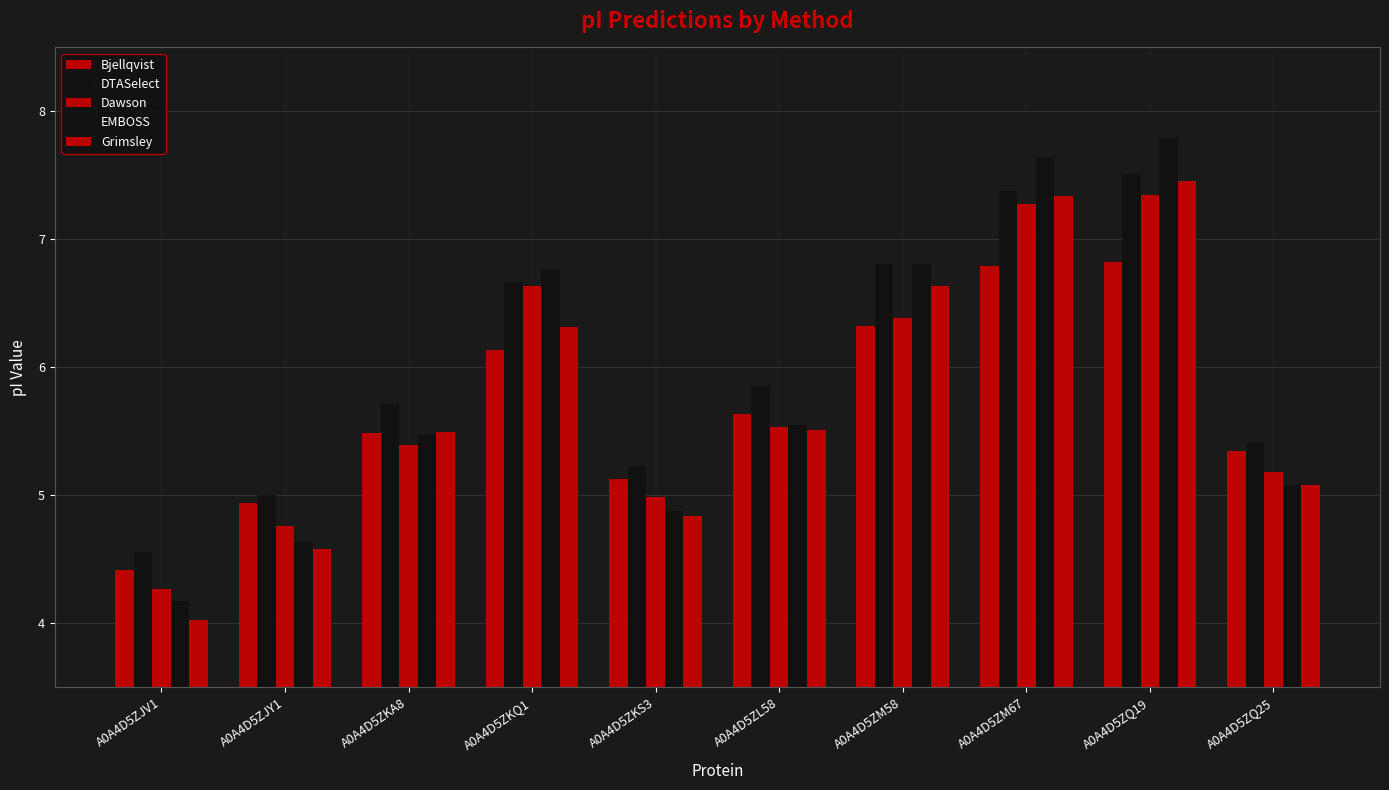

Is it true that Dawson equals 6.4 at A0A4D5ZM58?

True